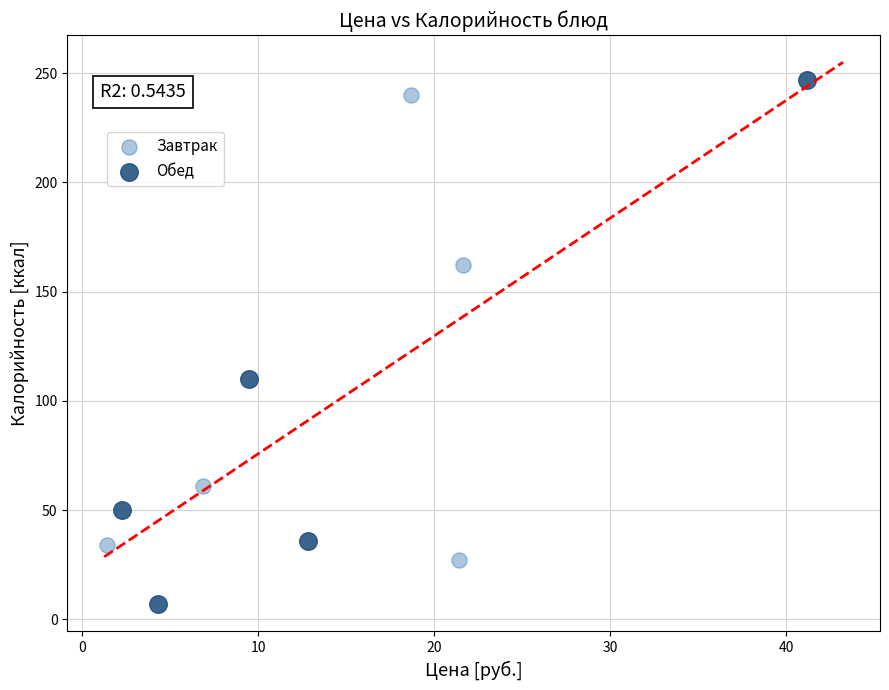

Which series contains the lowest Y value?

Обед